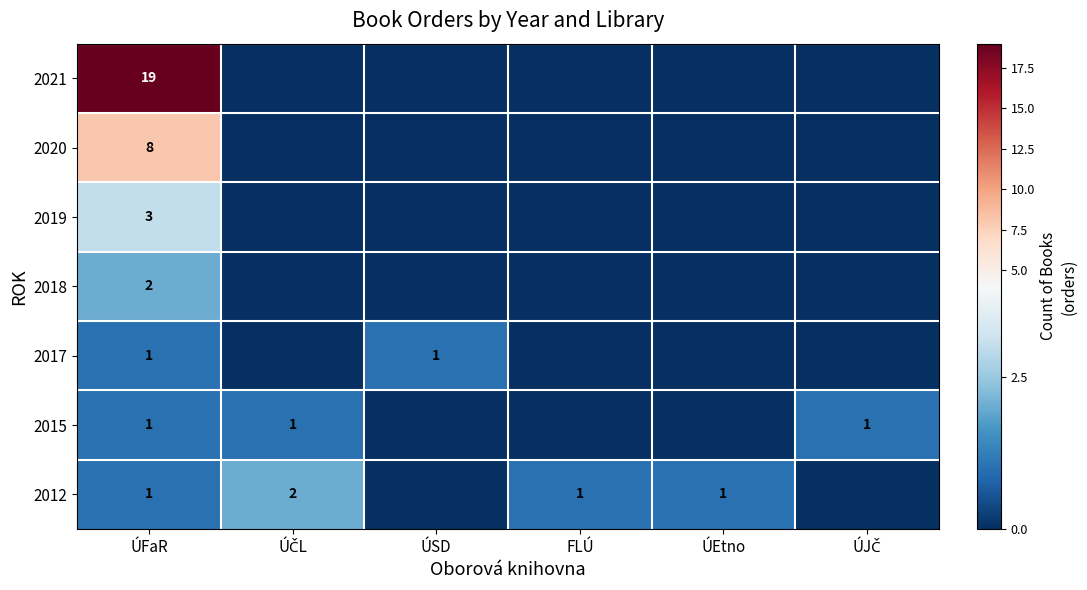

What is the difference between the highest and lowest values at ÚFaR?

18